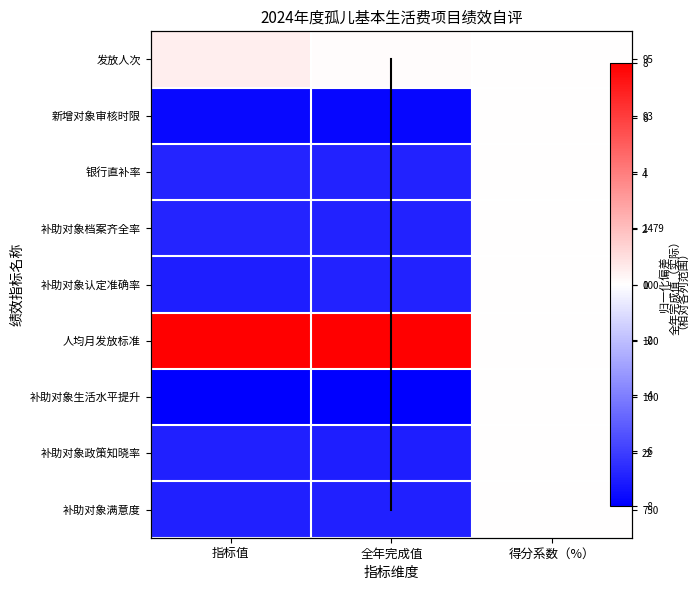

Which category has the highest value across all series?

指标值